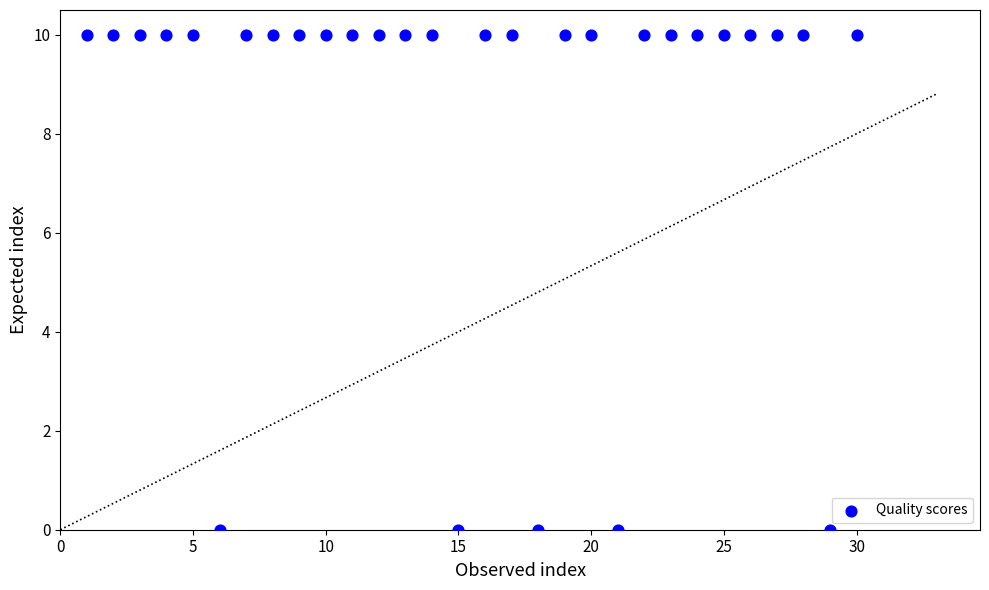

What is the range of Y values (max minus min)?

10